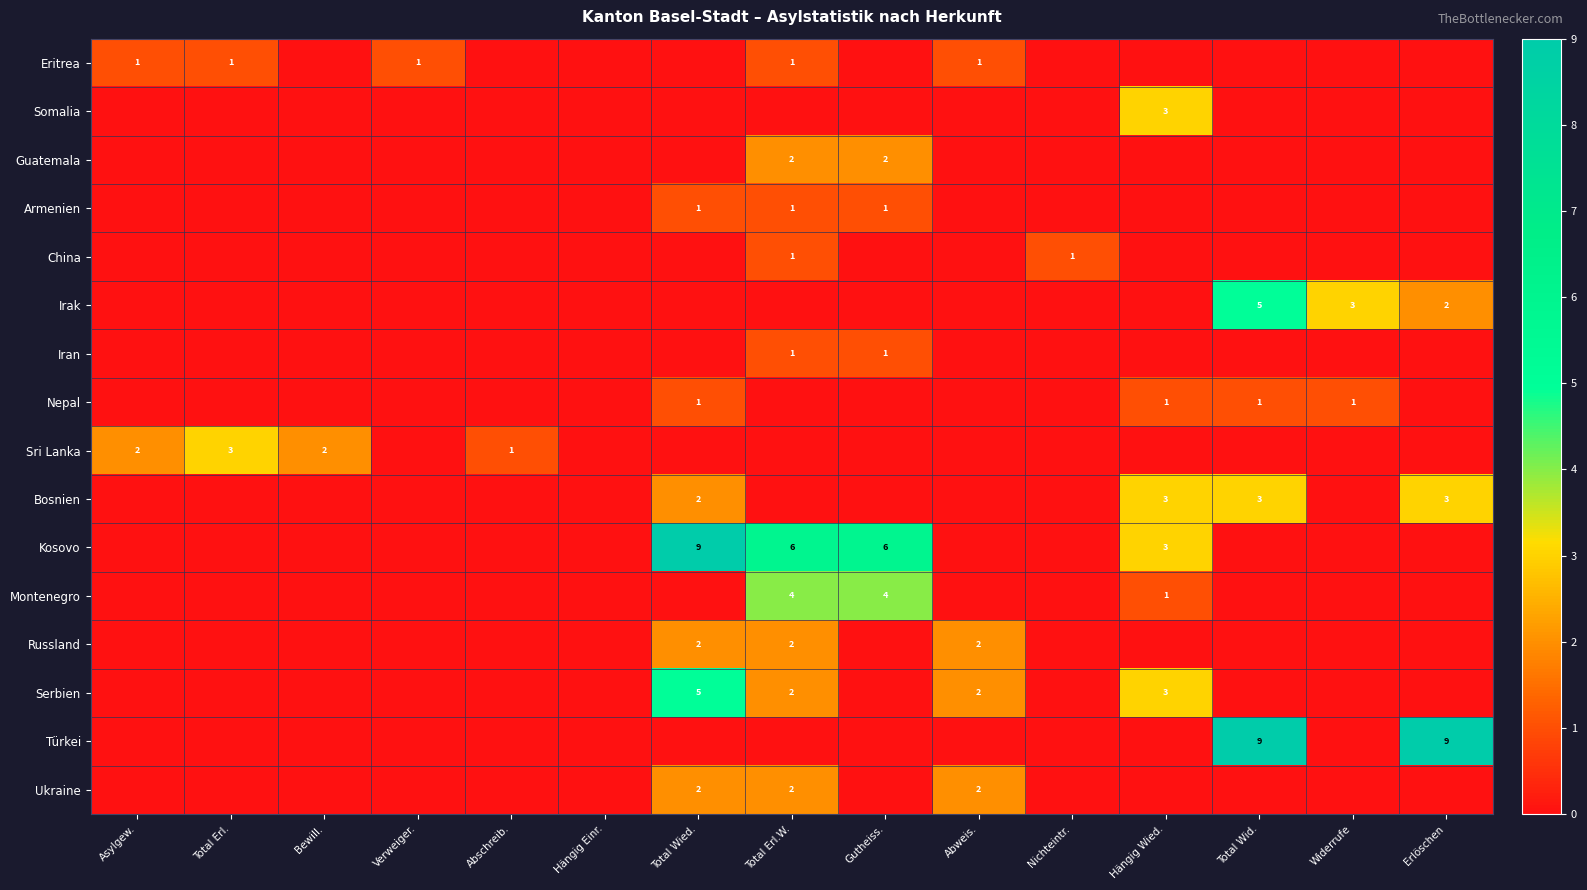

How many distinct data groups are displayed?

16